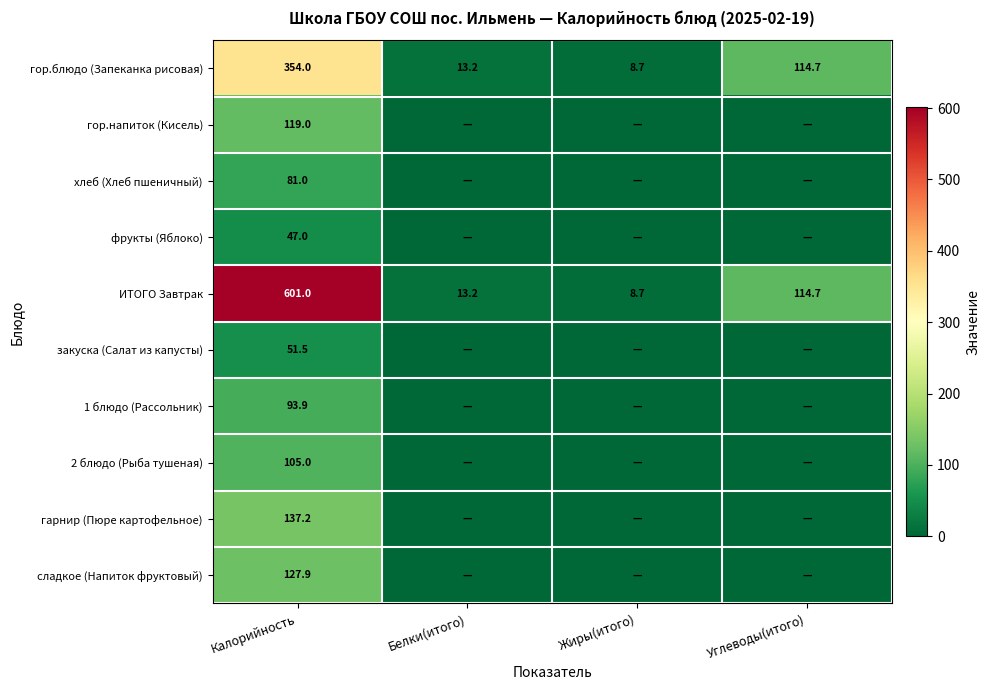

True or false: ИТОГО Завтрак has a value of 601.0 at Калорийность.

True